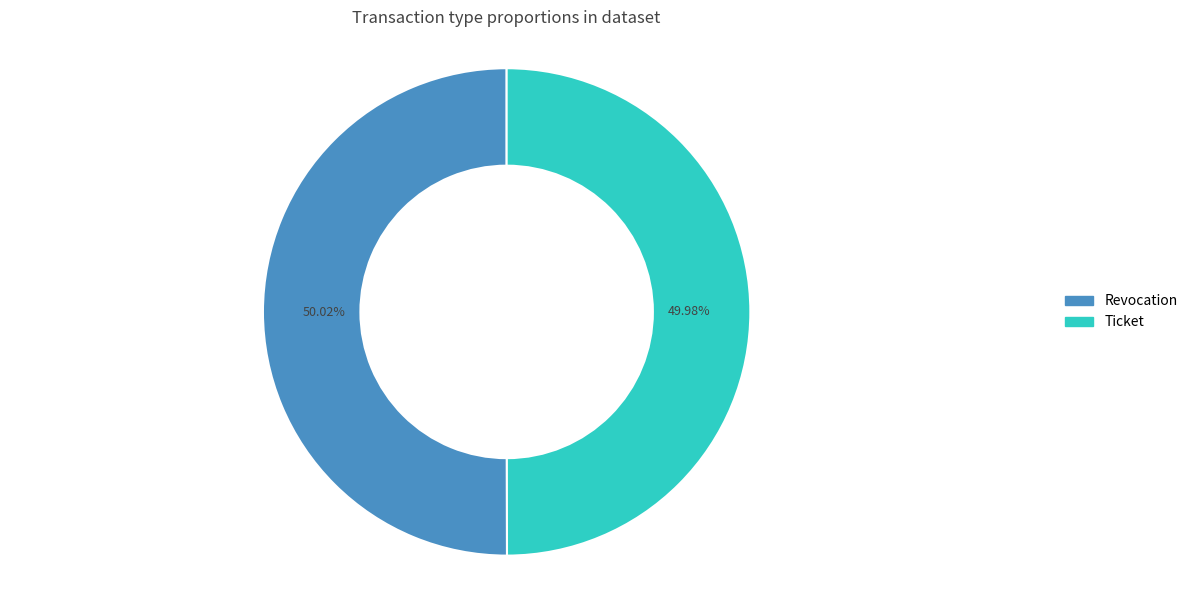

How many slices are in this pie chart?

2